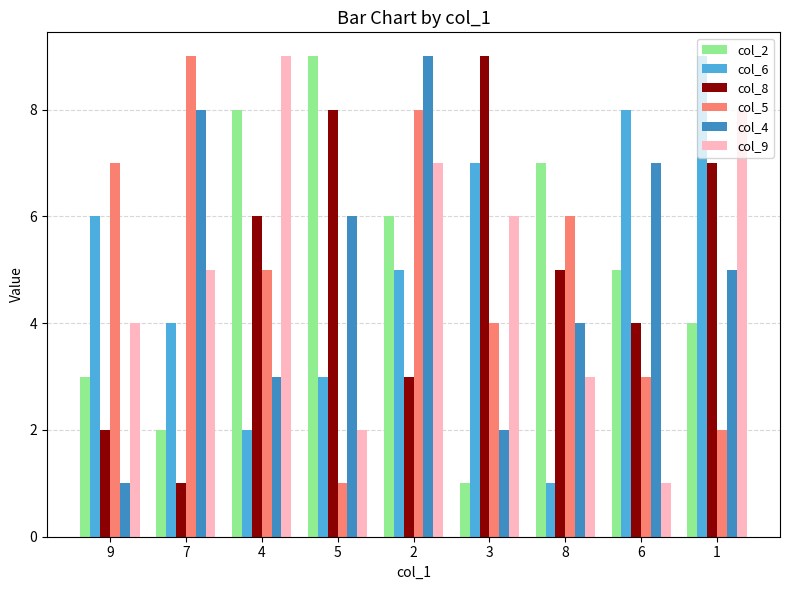

Which series changed the most between 2 and 8?

col_4